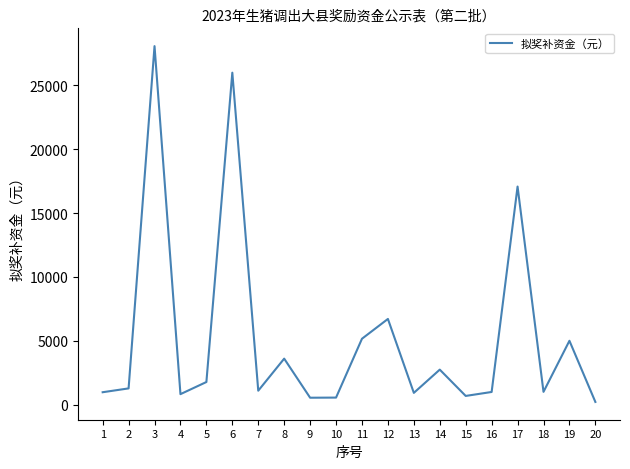

What is the greatest value displayed?

28080